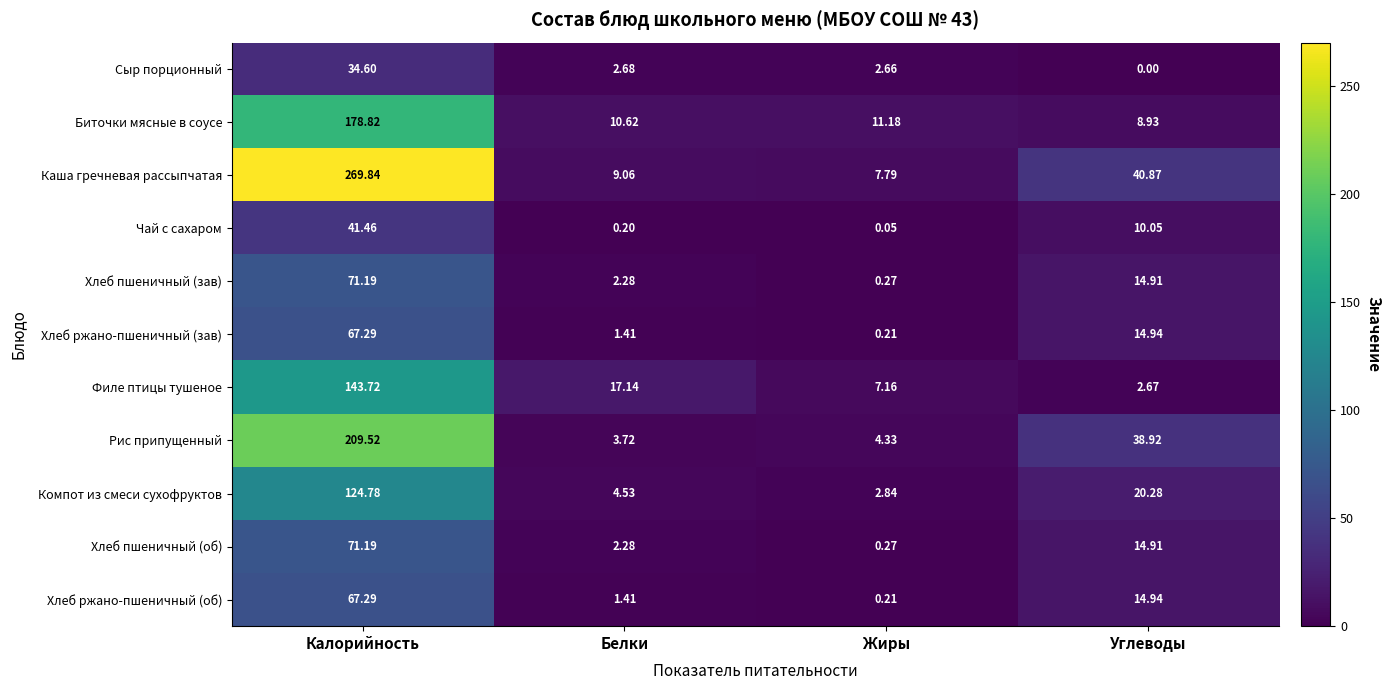

Which category has the highest value in the Каша гречневая рассыпчатая series?

Калорийность